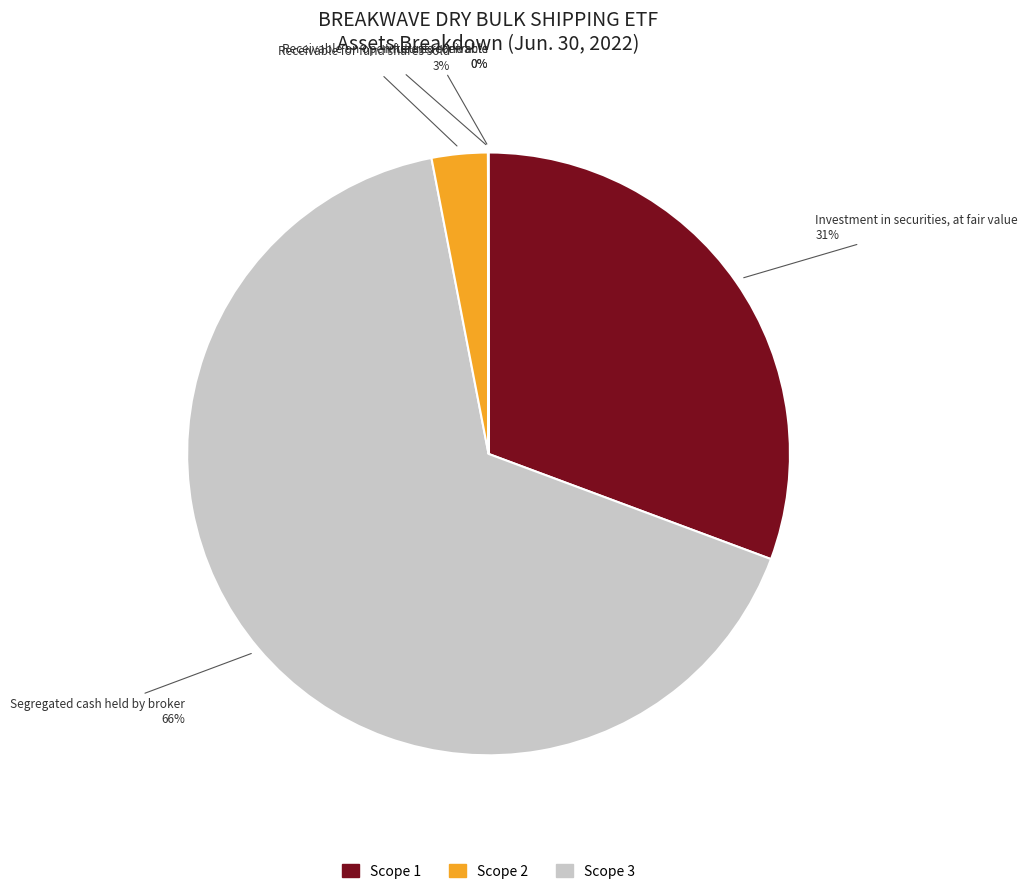

How many segments does this pie chart have?

5